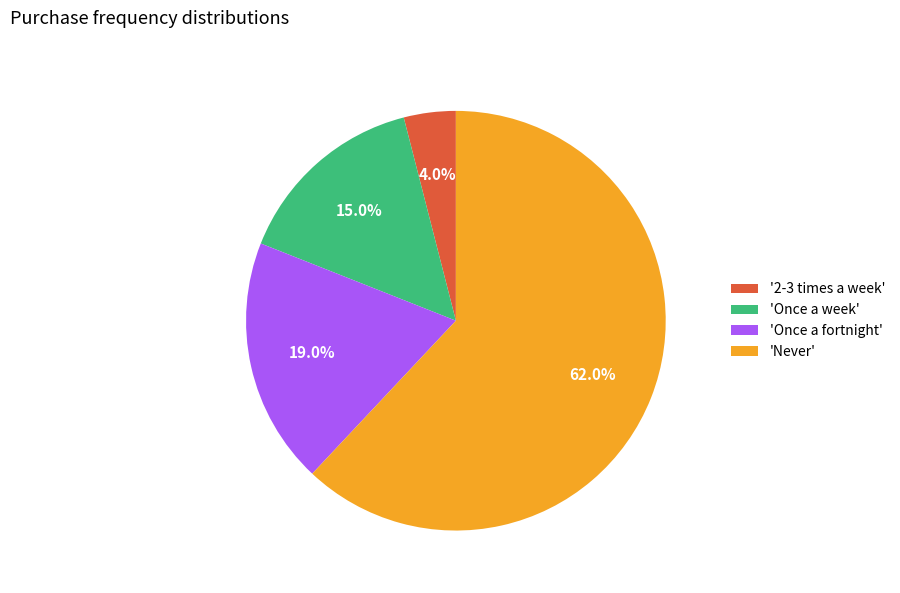

What percentage do 'Once a fortnight' and '2-3 times a week' together represent?

23.0%